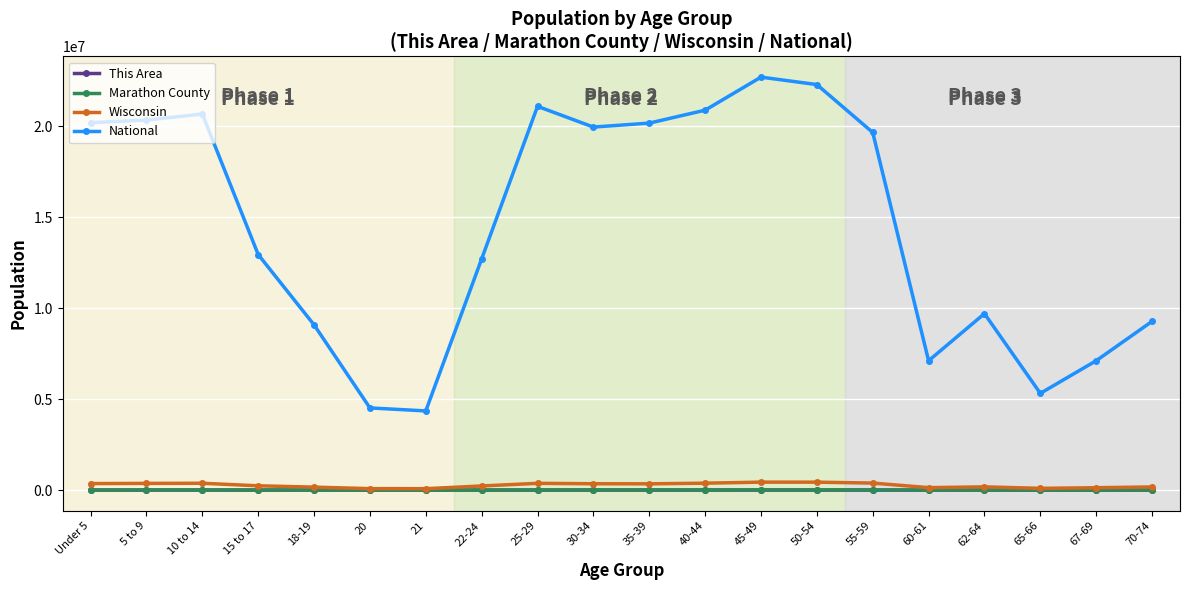

In National, how many points are lower than both neighbors (excluding endpoints)?

4